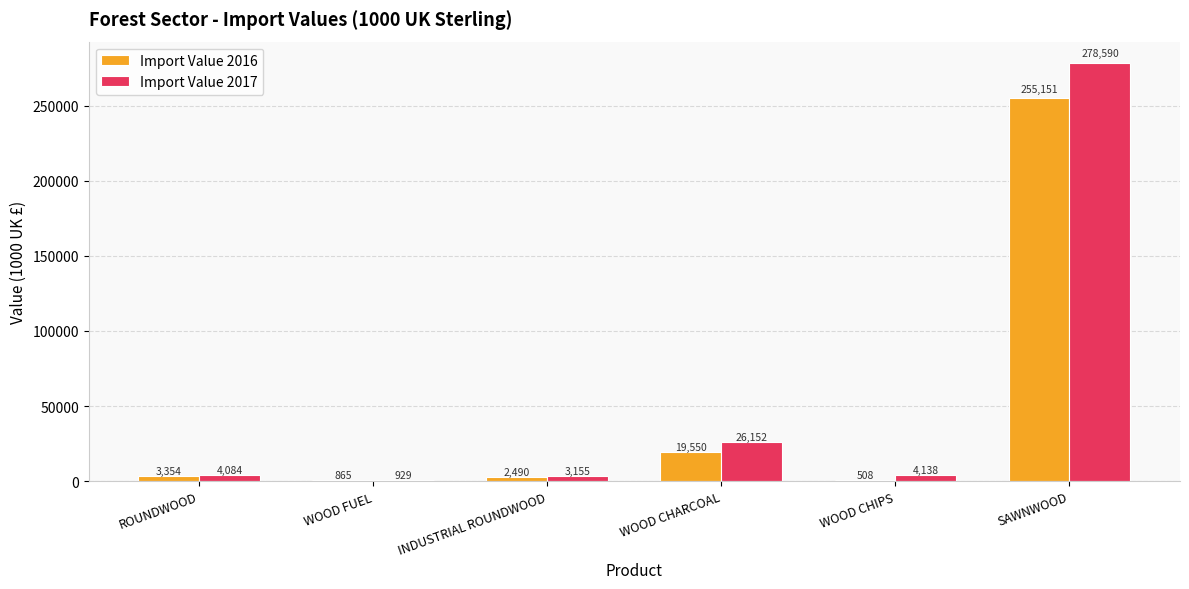

What is the average value of the Import Value 2016 series?

46986.2